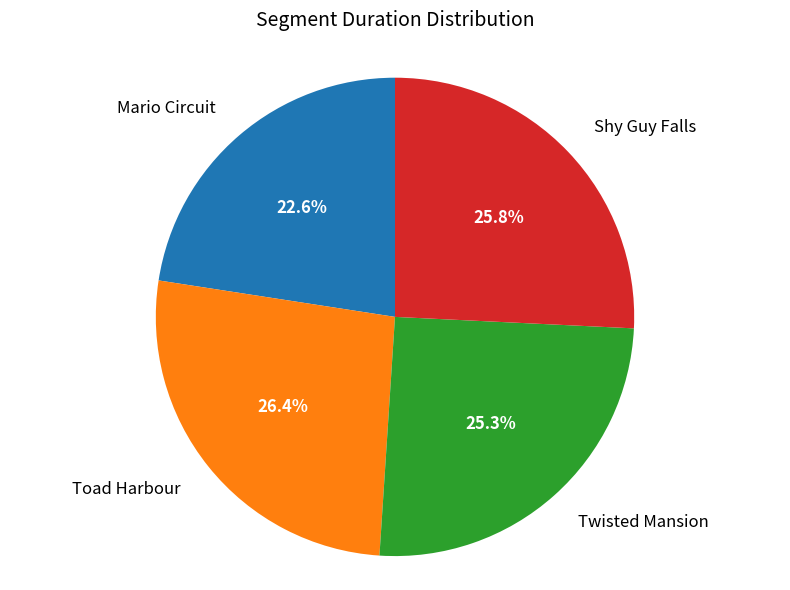

Combined, what portion of the pie is Toad Harbour and Mario Circuit?

49.0%